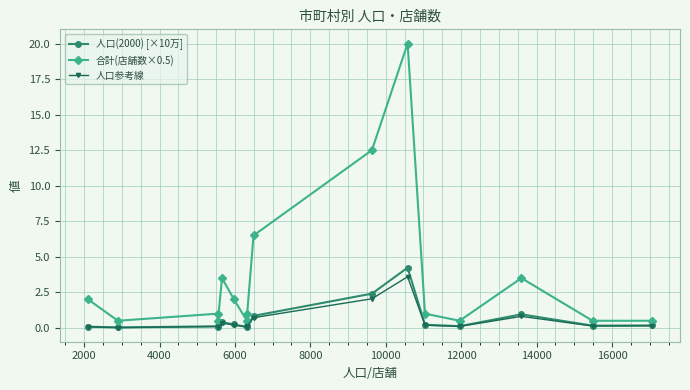

Which series has the largest total across all categories?

合計(店舗数×0.5)